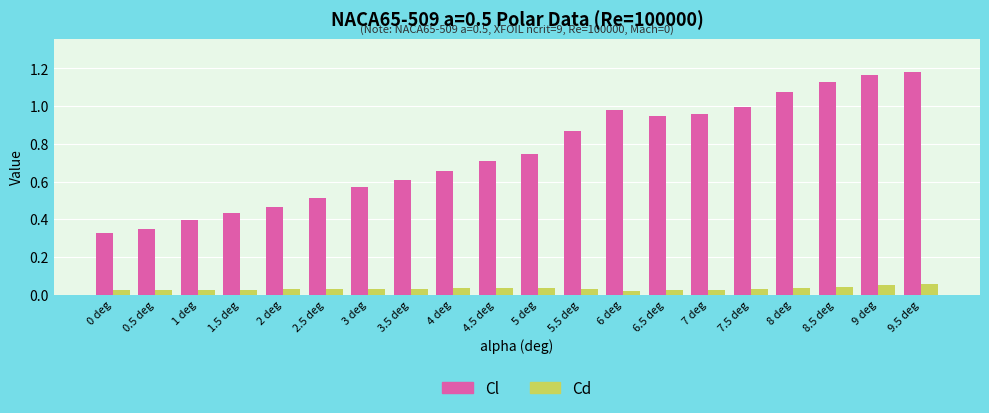

What is the sum of the Cl values at 2.5 deg and 5.5 deg?

1.4